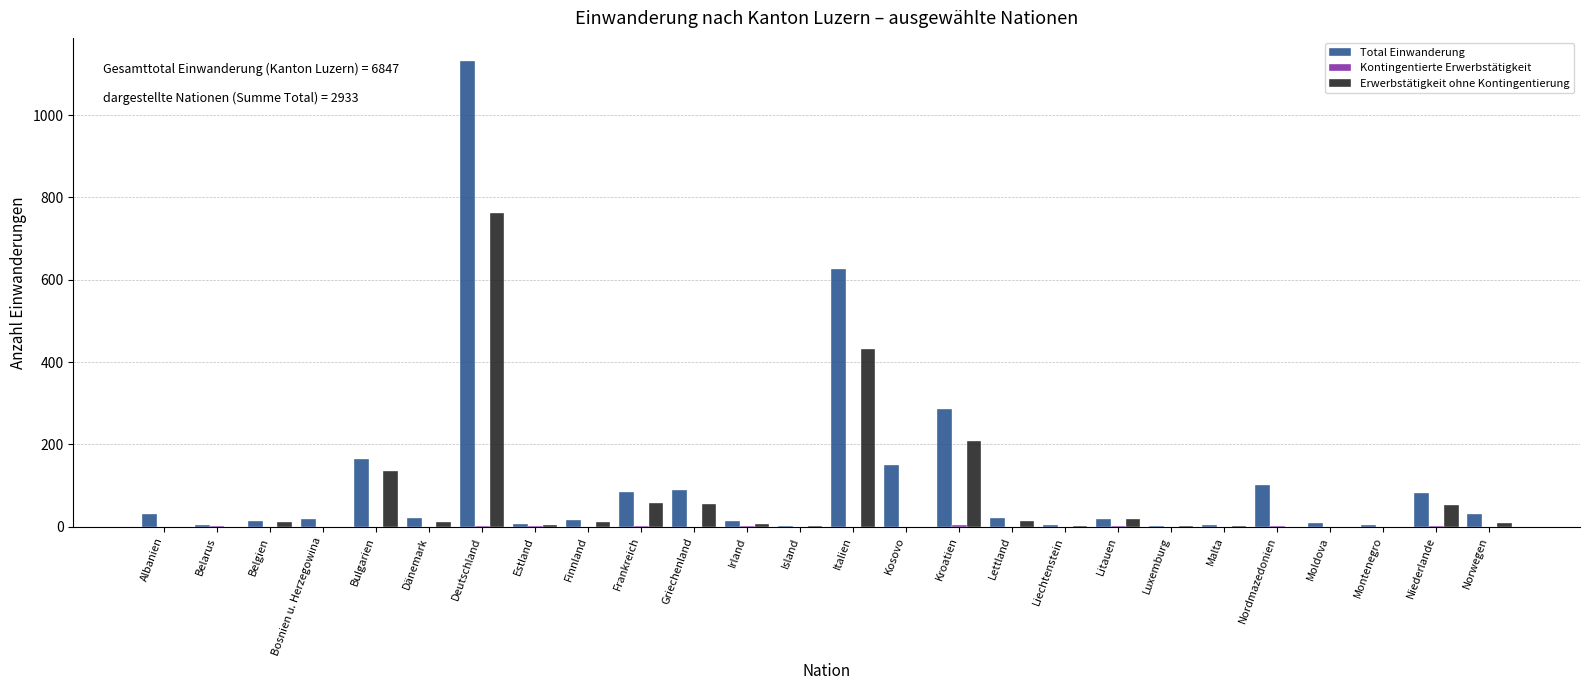

At which category is the sum across all series the highest?

Deutschland